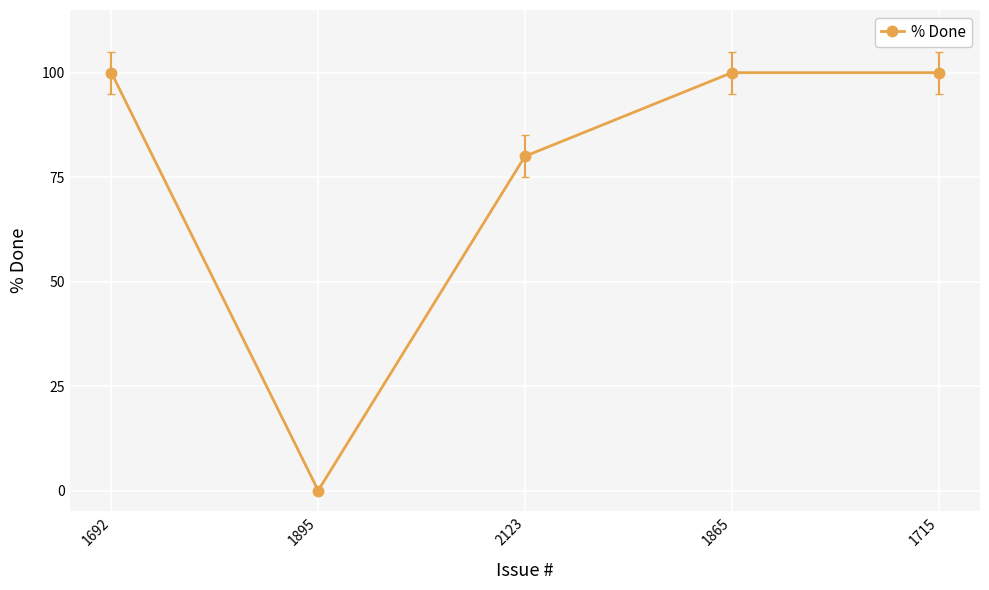

What is the average value?

76